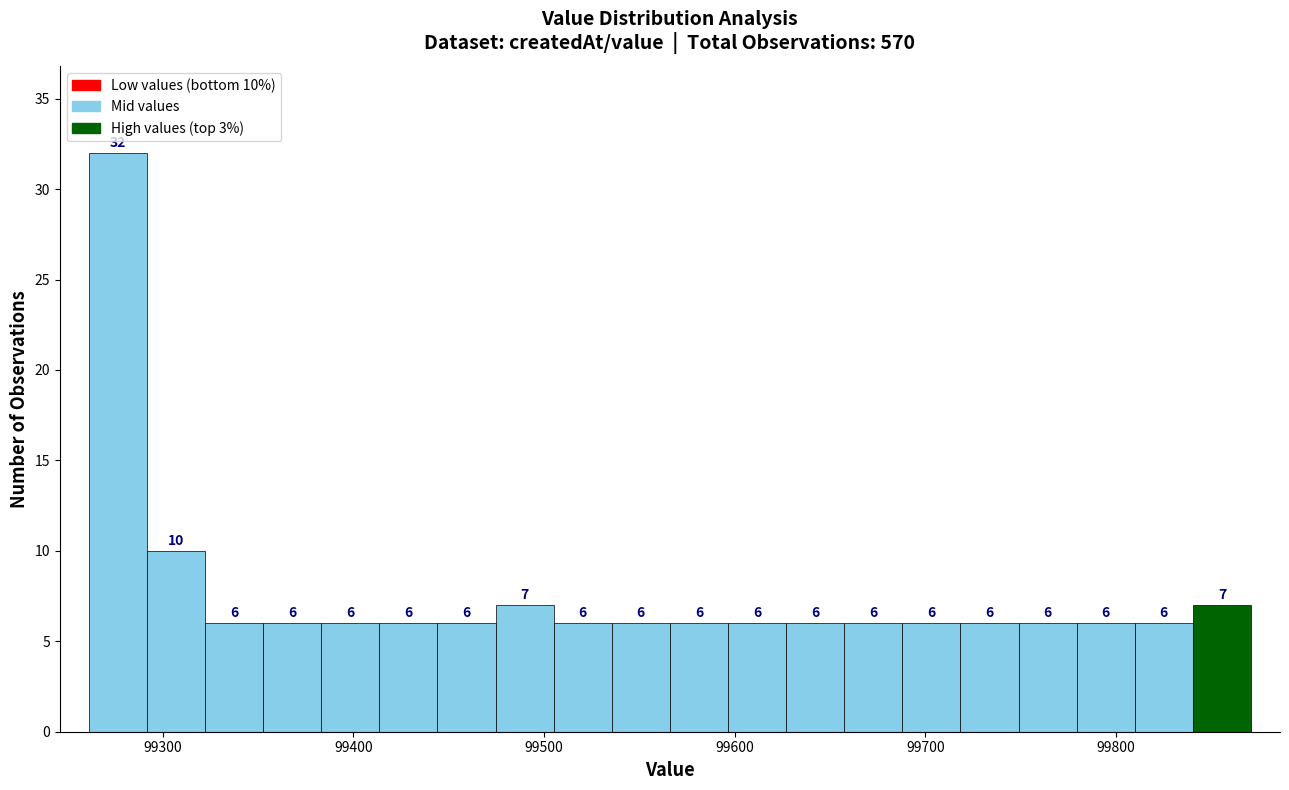

Around what value on the x-axis is the tallest bar? Give the approximate position of its centre, as read against the axis.

99280